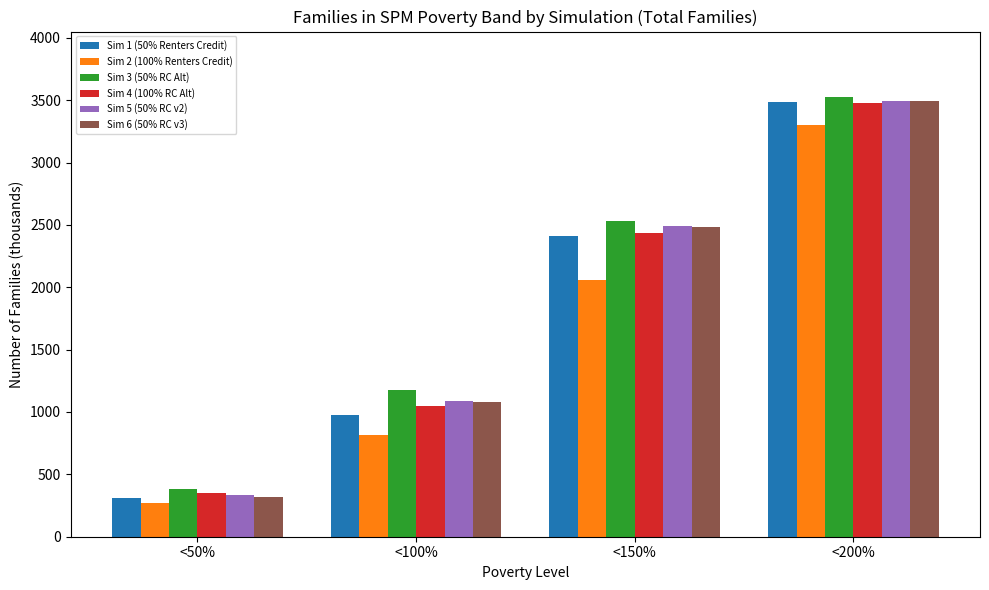

Reading right to left, what are all the values shown in this chart?

Sim 1 (50% Renters Credit): 3486.4	2409.3	977.0	311.0
Sim 2 (100% Renters Credit): 3301.5	2056.0	818.4	267.4
Sim 3 (50% RC Alt): 3522.0	2533.7	1172.6	386.6
Sim 4 (100% RC Alt): 3478.6	2433.0	1047.3	353.7
Sim 5 (50% RC v2): 3495.5	2491.2	1087.2	331.8
Sim 6 (50% RC v3): 3492.6	2483.3	1077.2	321.5